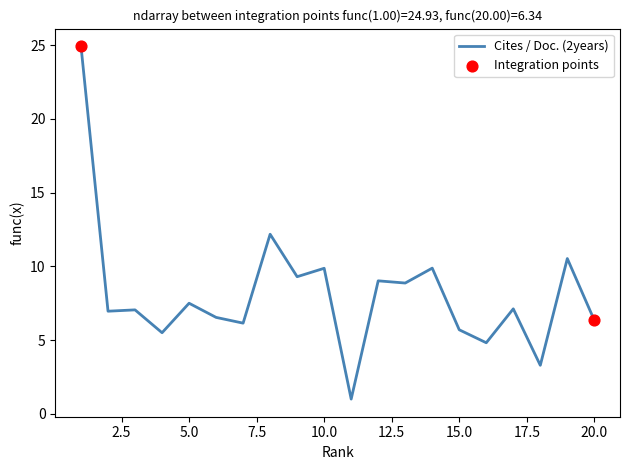

What is the difference between the maximum and minimum values?

23.9